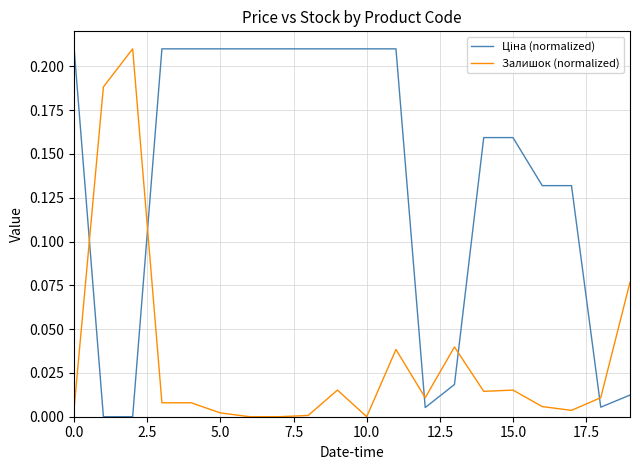

At which category is the sum across all series the highest?

11